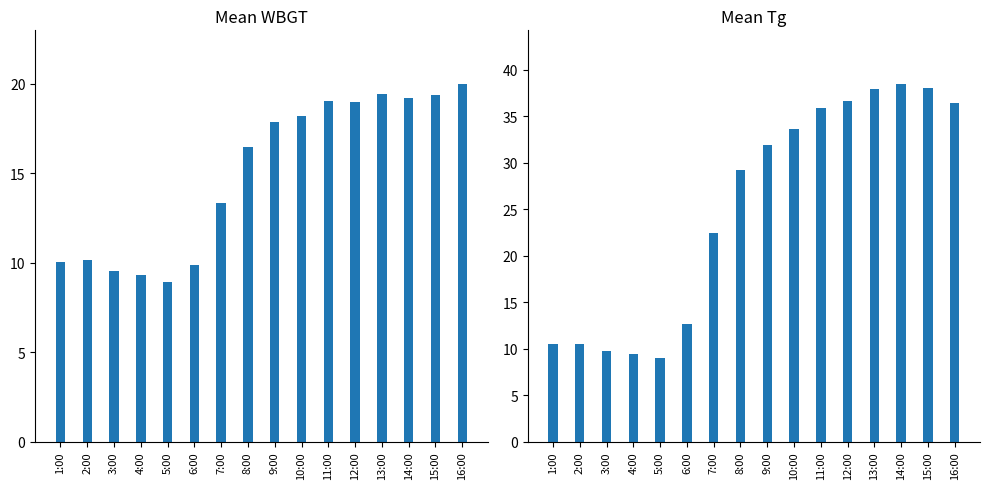

The value of Median Tg at 12:00 is 18.3. True or false?

False